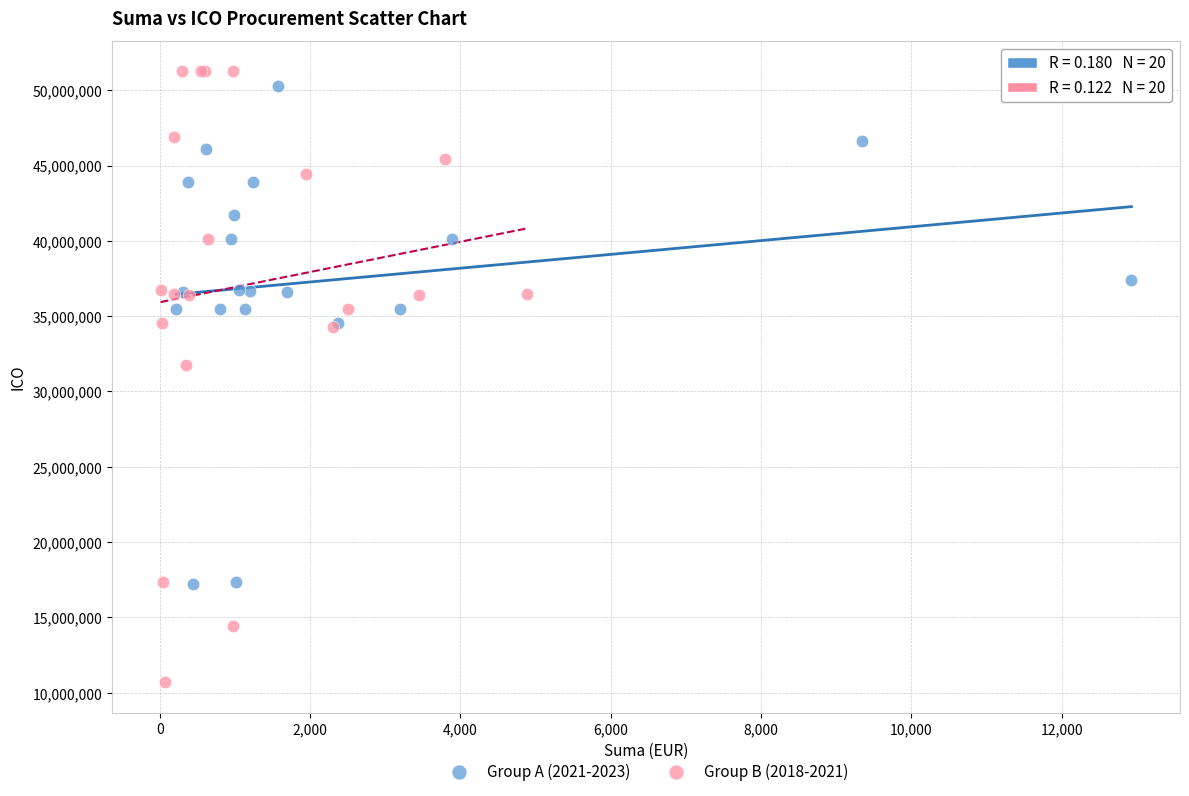

Which series reaches the minimum Y coordinate?

Group B (2018-2021)